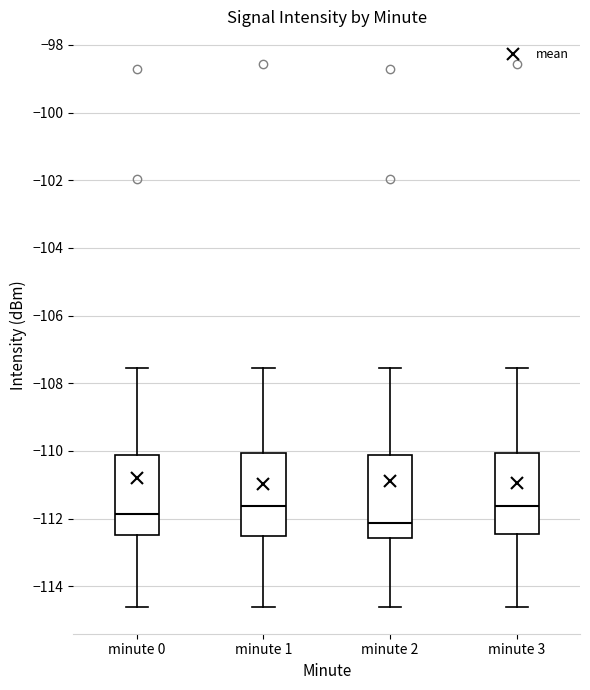

Where does the median line of the box for minute 2 sit on the y-axis? The values are not printed on the chart, so give them approximately, as read against the axis.

-112.2